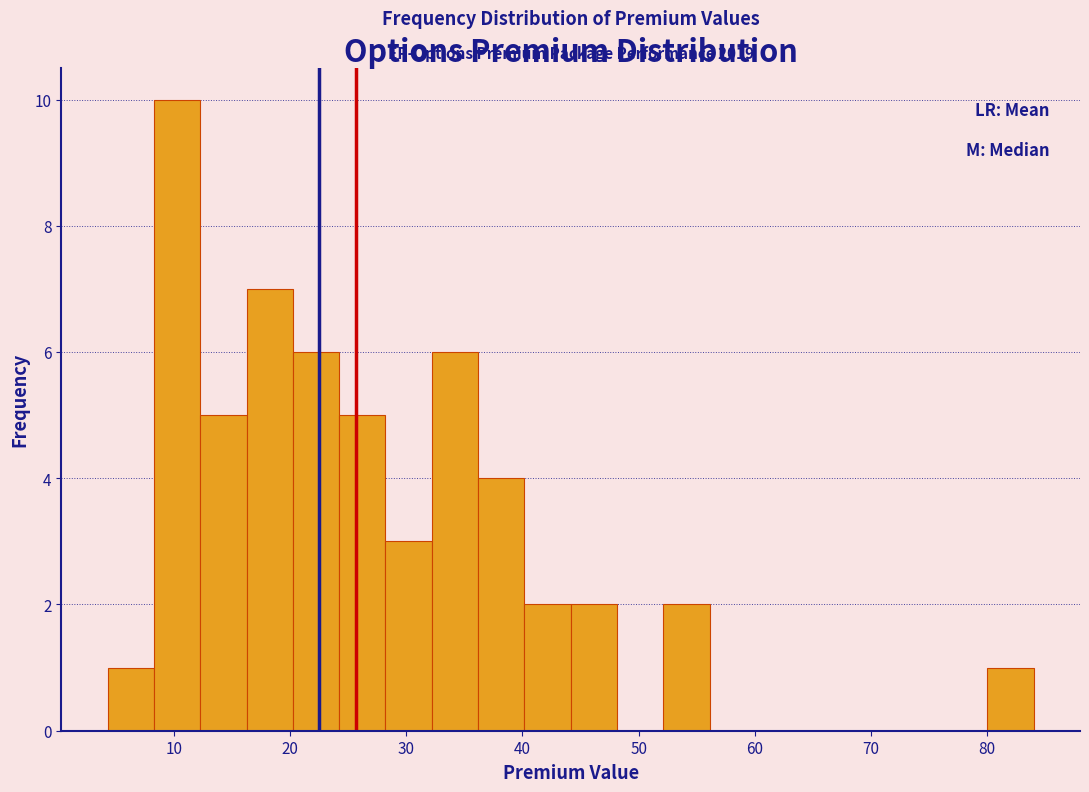

Read against the x-axis, roughly where is the centre of the tallest bar?

10